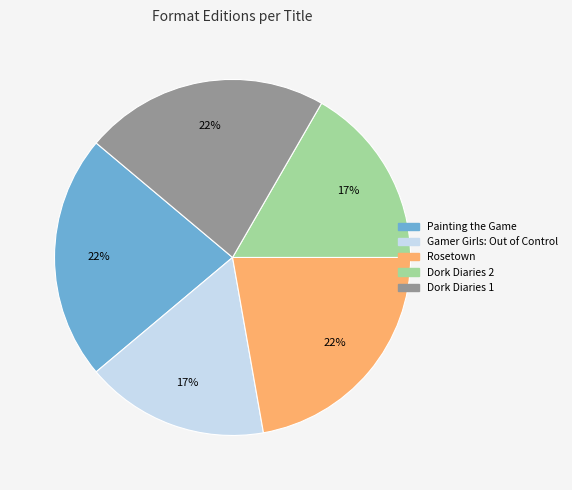

Is it true that Gamer Girls: Out of Control is 17% of the pie?

True